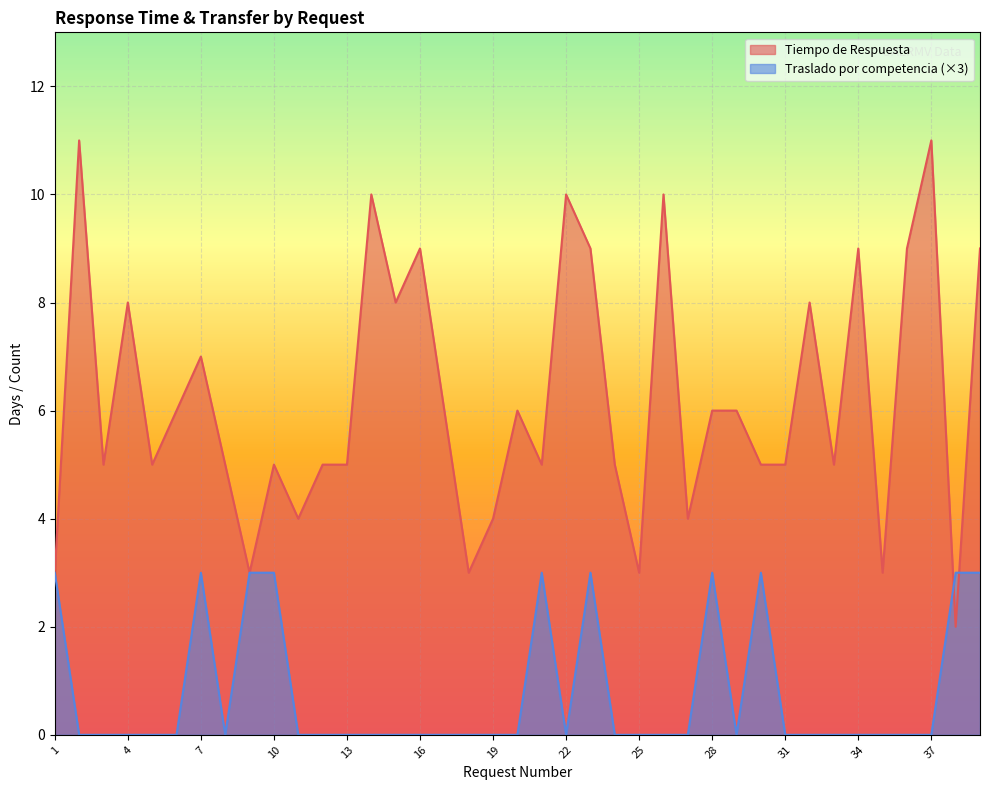

What is the lowest value of the Tiempo de Respuesta series?

2